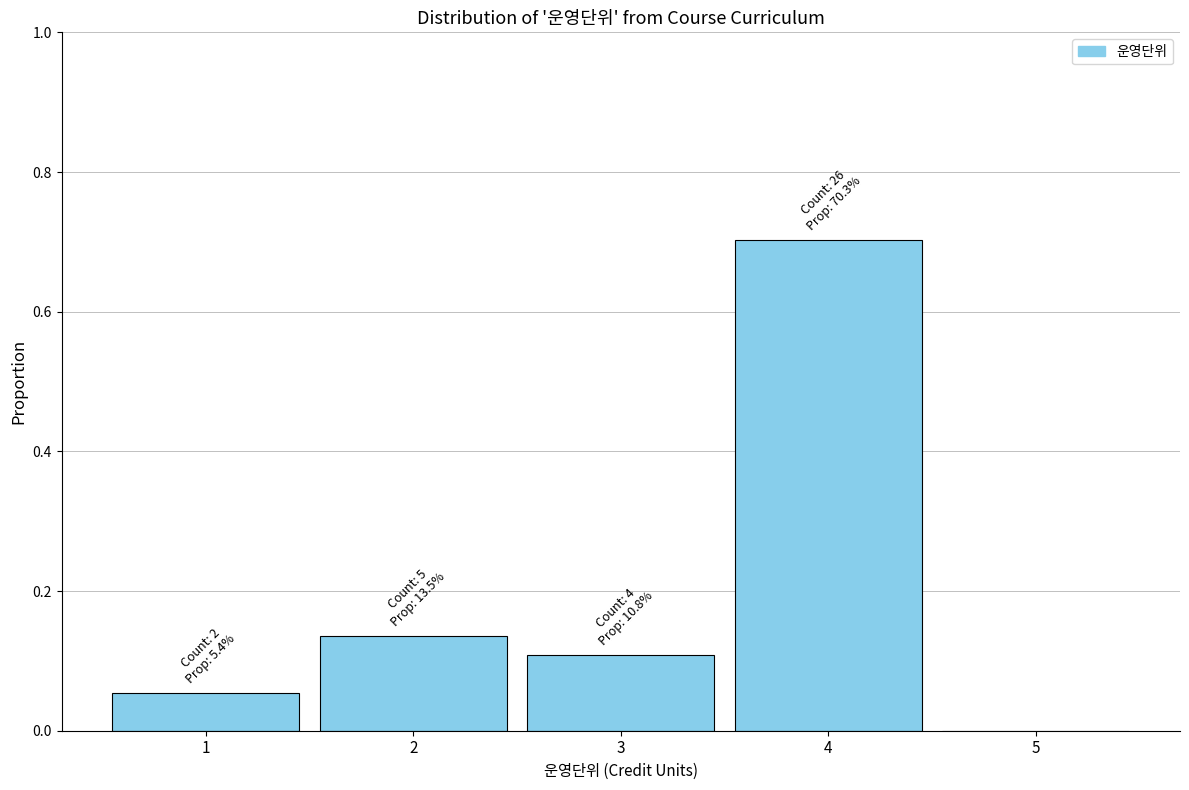

What is the maximum value shown in the chart?

0.7